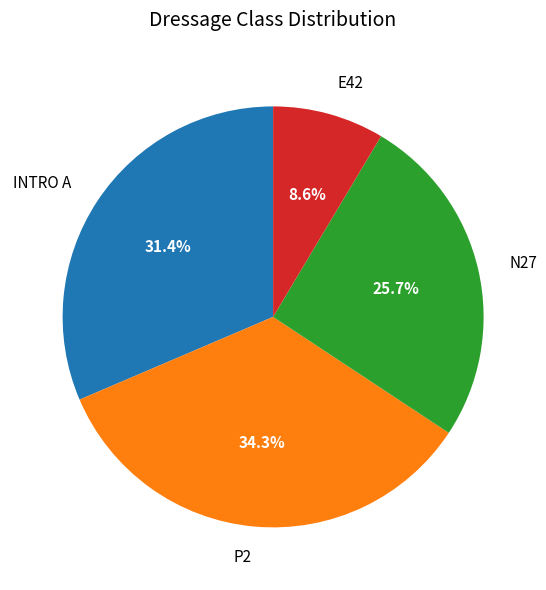

How many slices are in this pie chart?

4